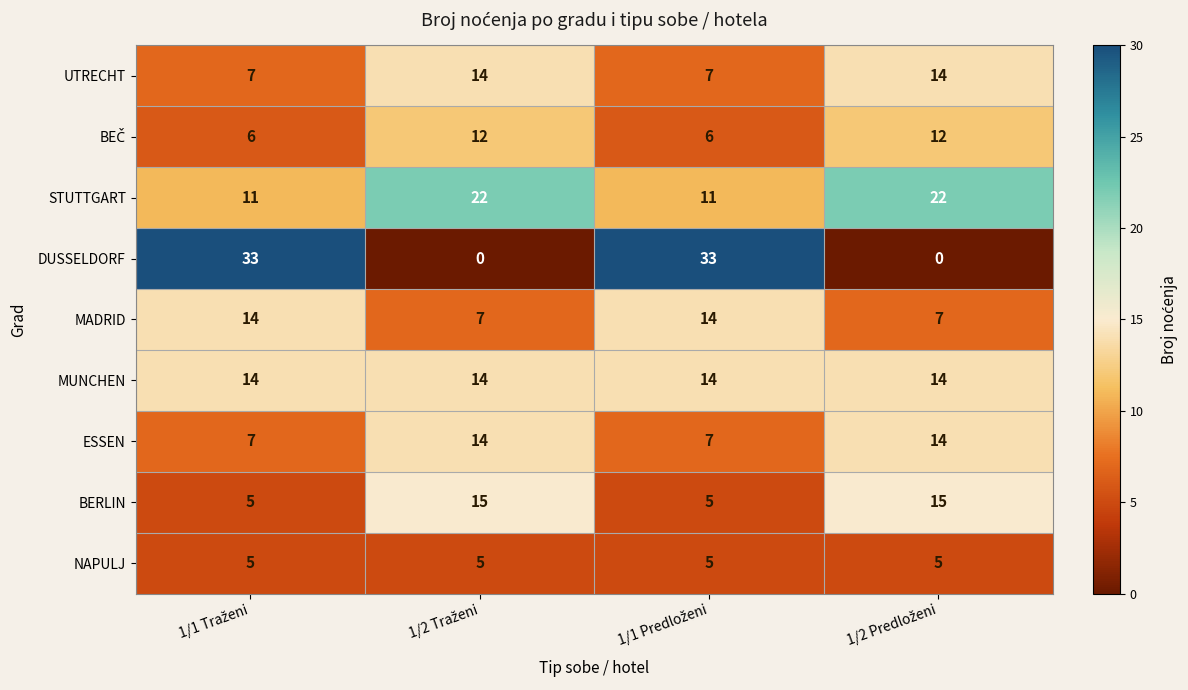

How many DUSSELDORF values are between 0 and 33?

4